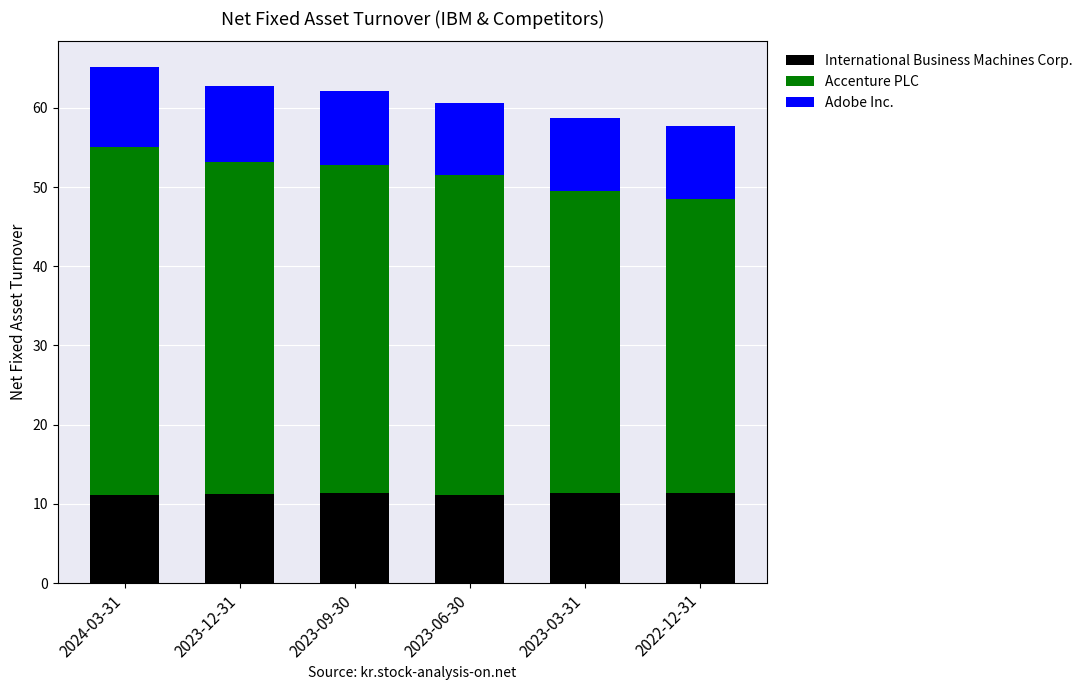

What are all the series names shown in the legend?

International Business Machines Corp., Accenture PLC, Adobe Inc.